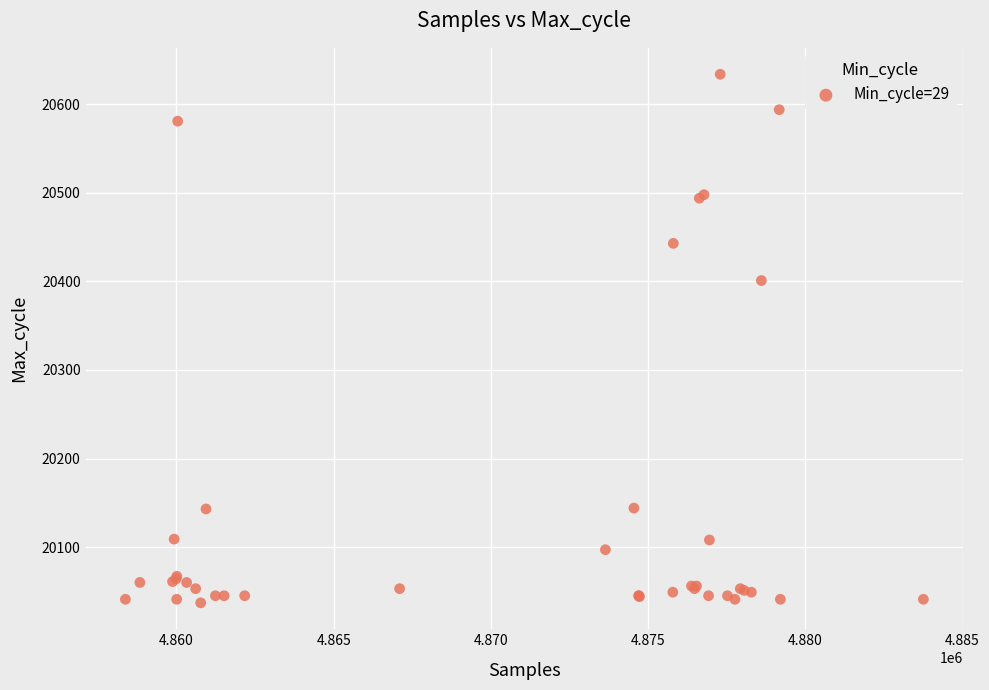

What Y value in the scatter plot is closest to 20335?

20401